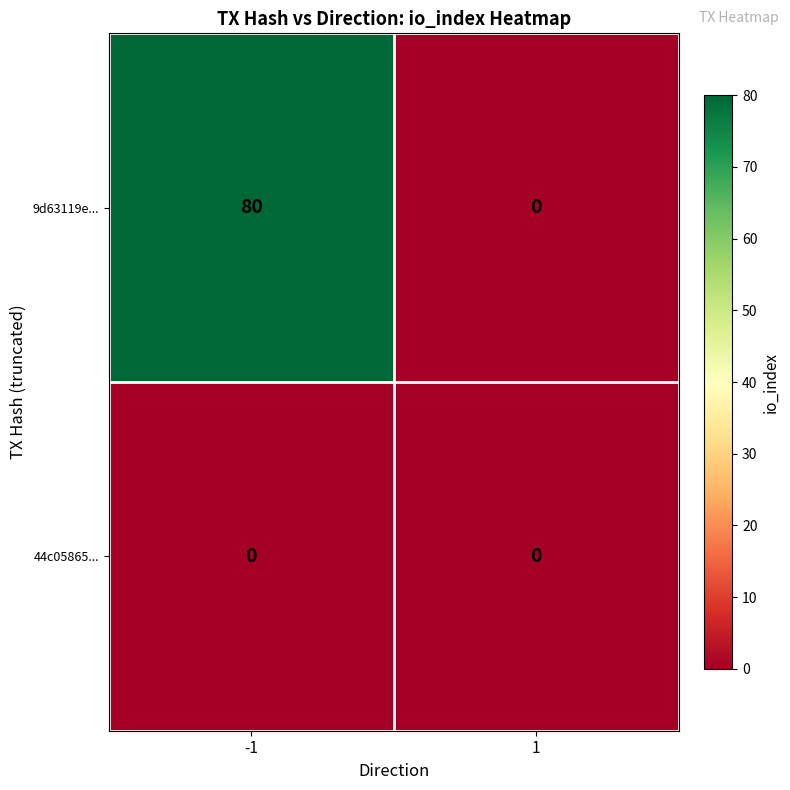

Which series has the largest total across all categories?

9d63119e...